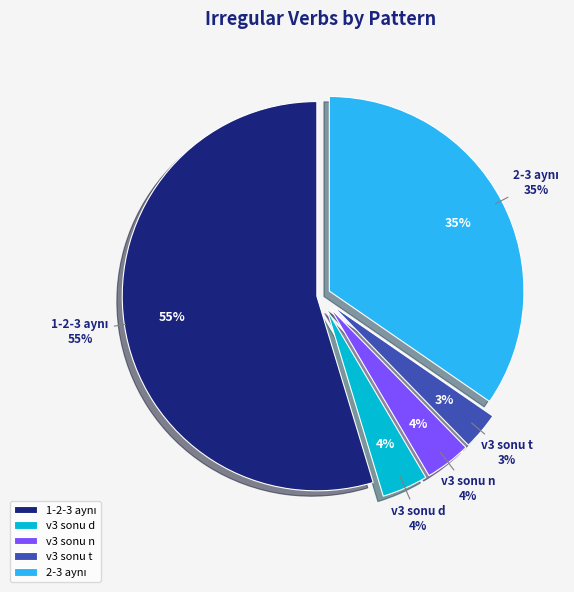

The v3 sonu d slice represents 4% of the pie. True or false?

True